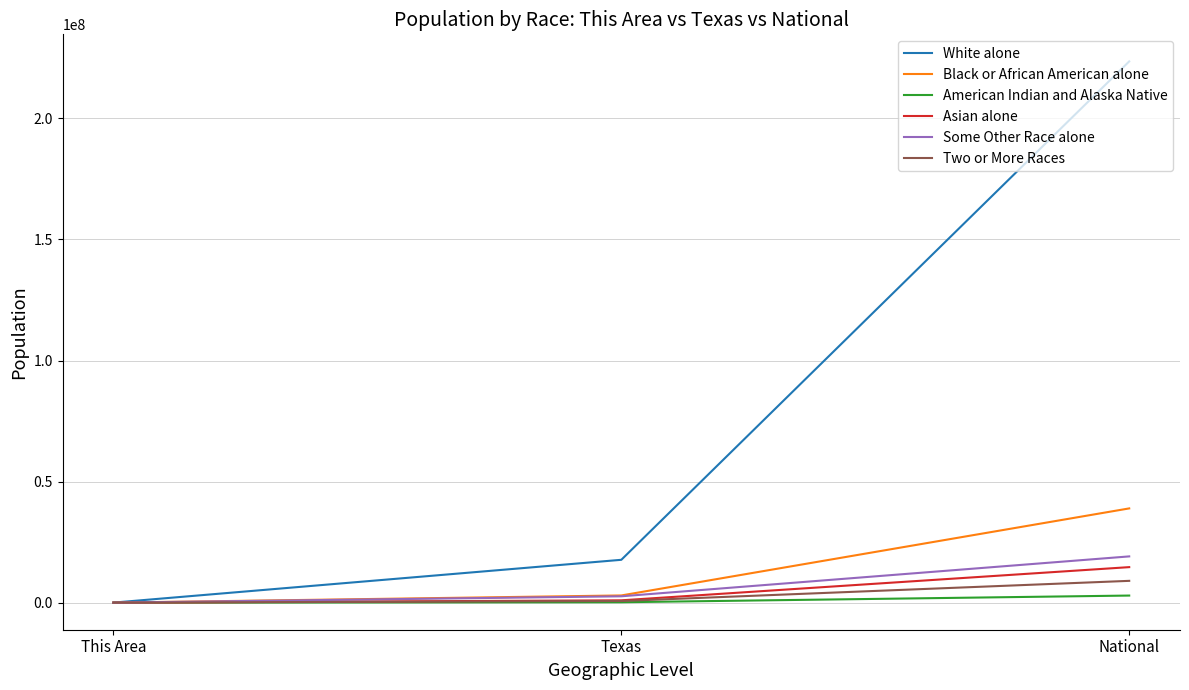

At which category does the chart reach its peak across all series?

National